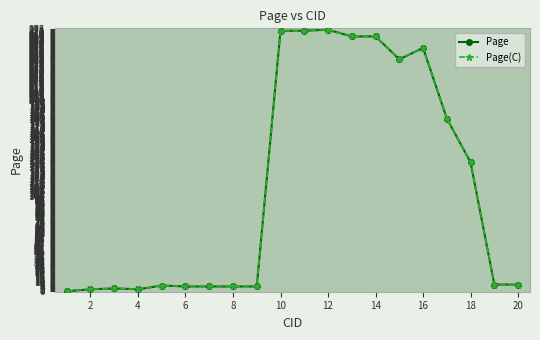

Does the chart have visible grid lines?

Yes